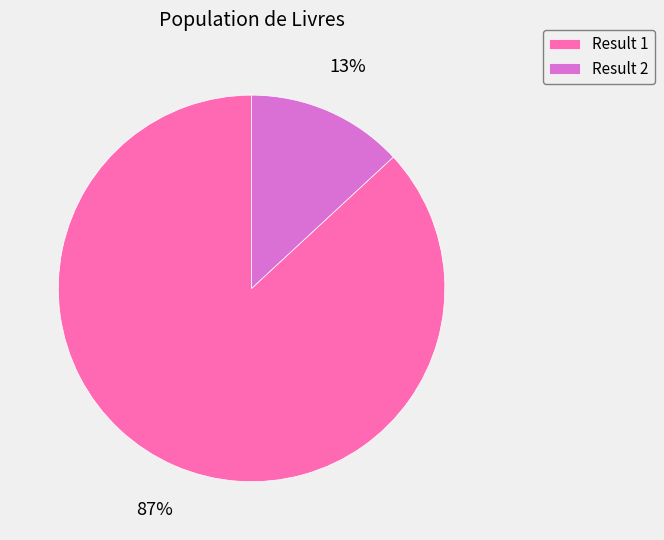

Between Result 2 and Result 1, which is larger?

Result 1